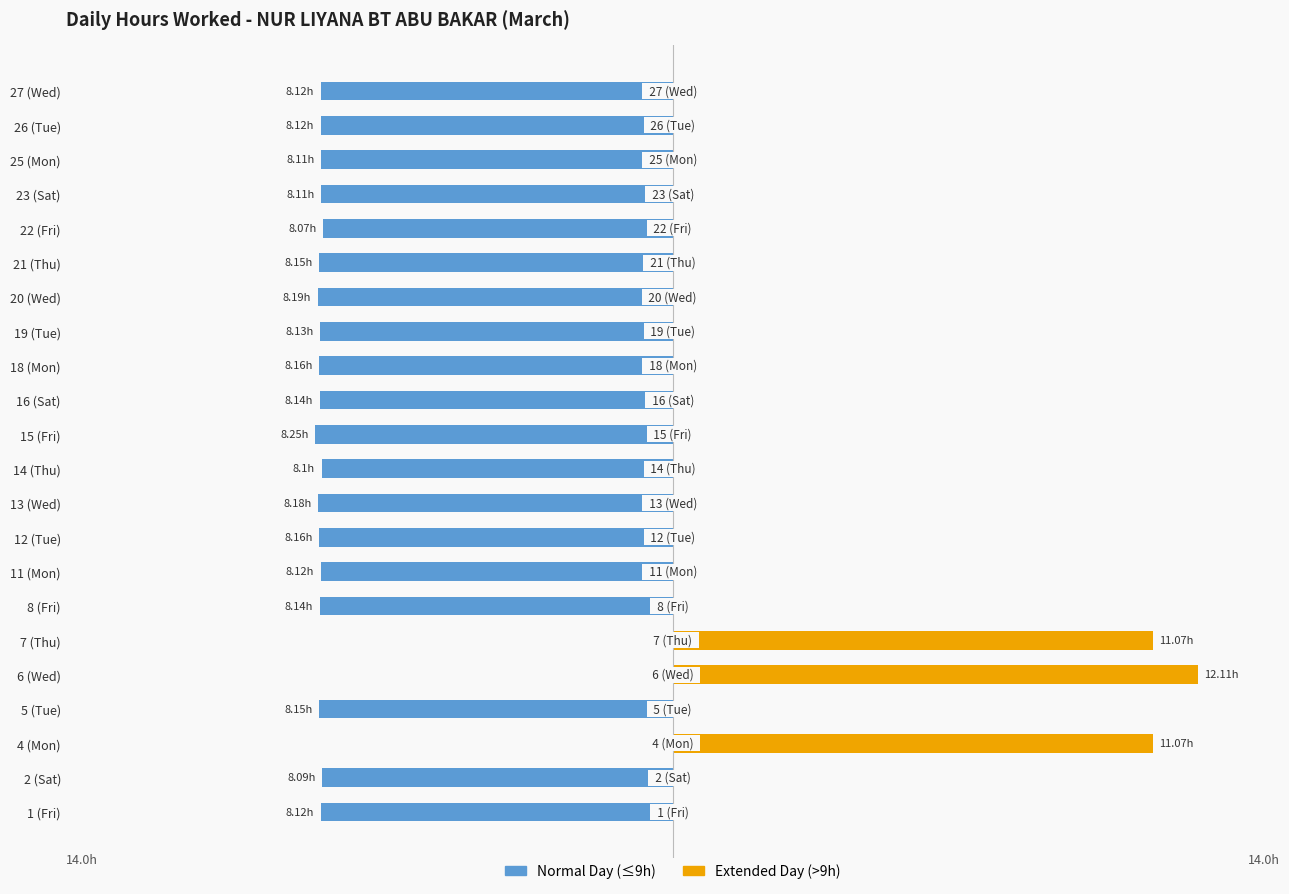

Which series has the widest spread of values?

Extended Day (>9h)